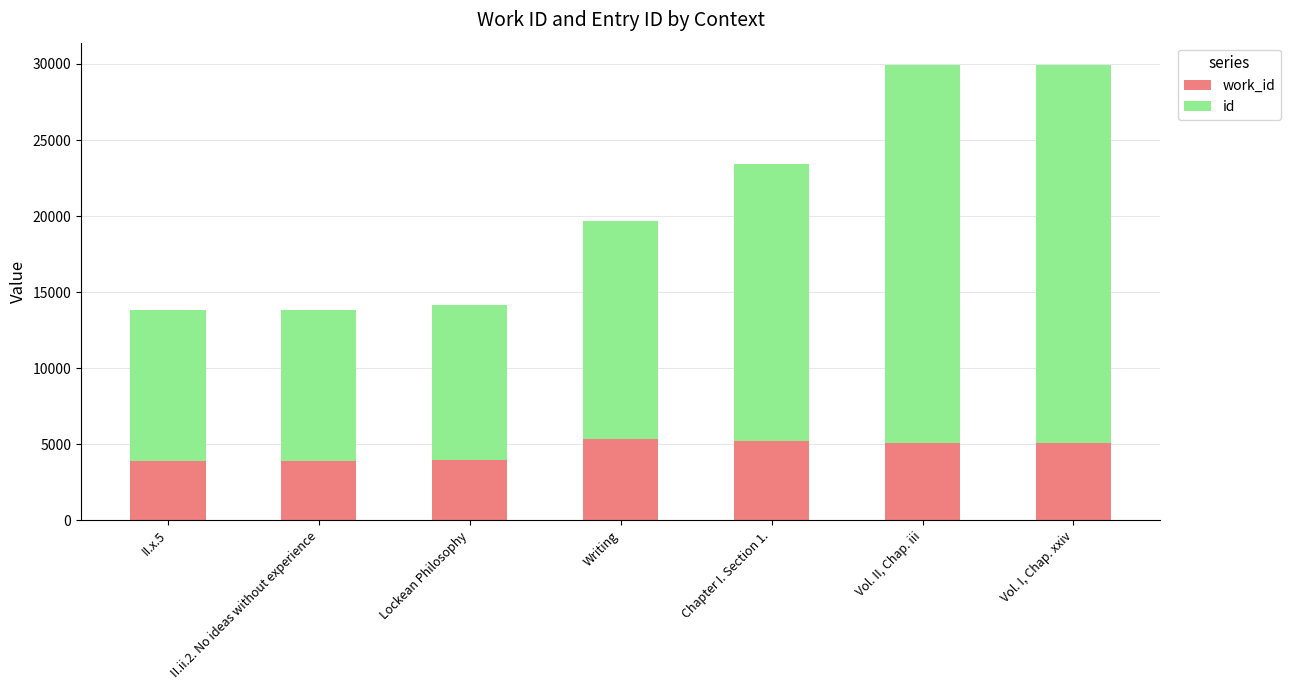

How many bars are there in total?

7